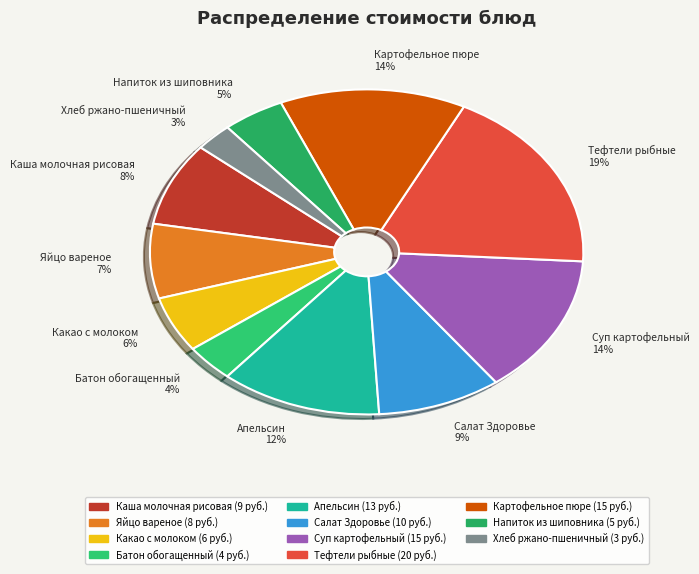

To the nearest percent, what portion does Суп картофельный represent?

14%